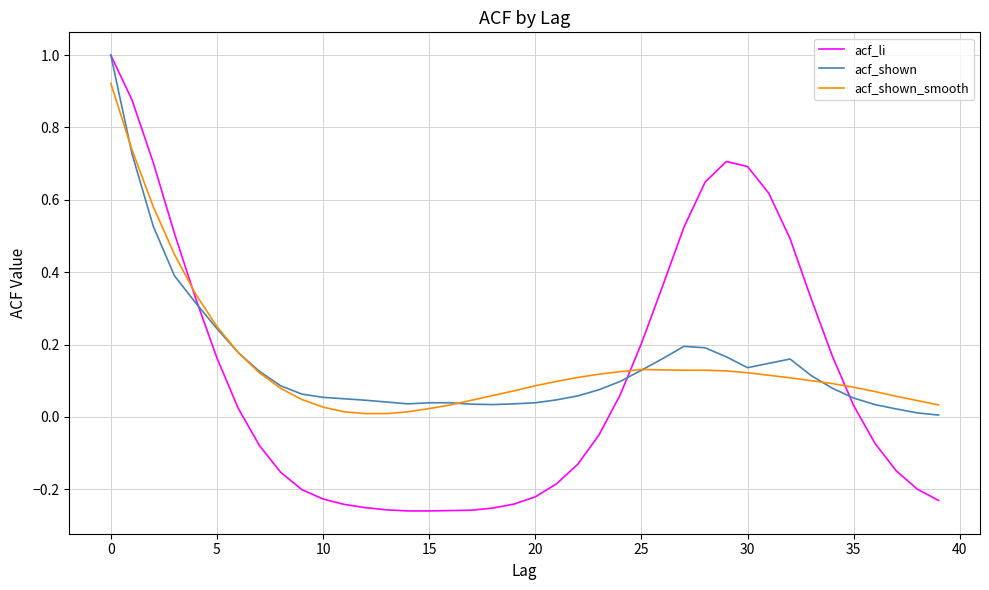

How many lines are shown in the chart?

3